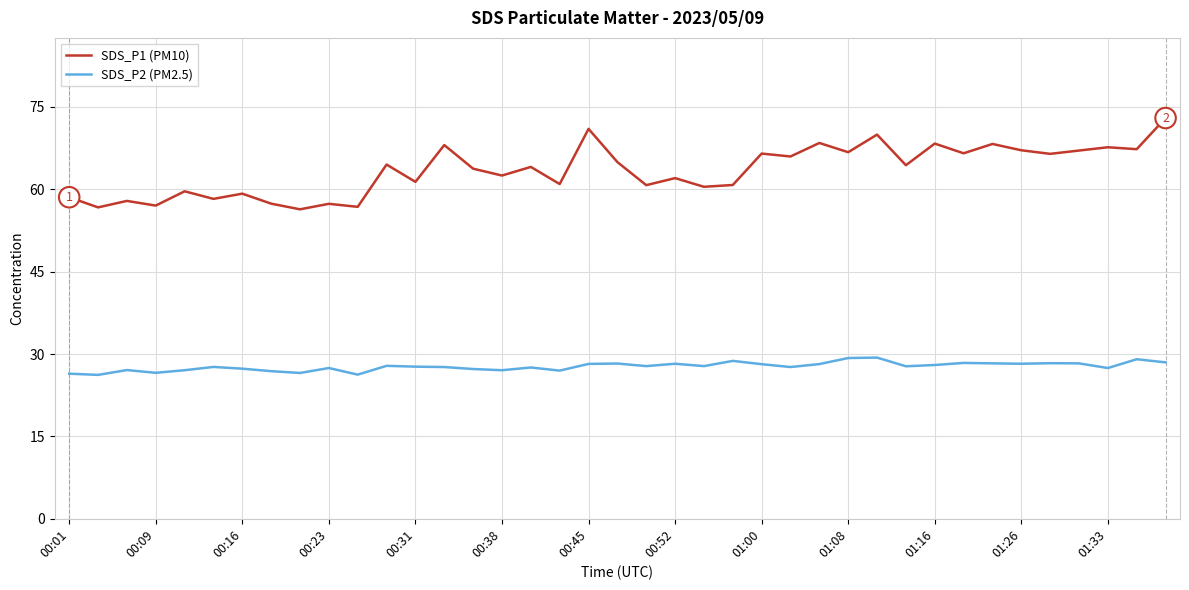

Which series has the largest range (max minus min)?

SDS_P1 (PM10)